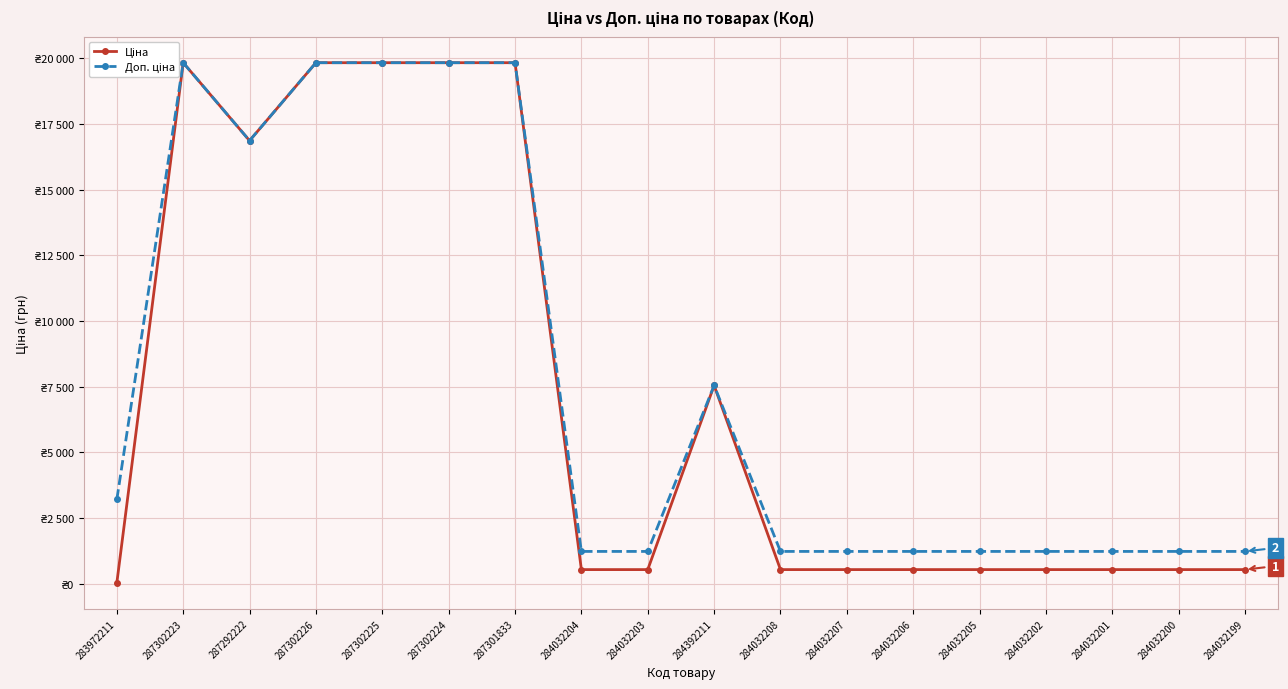

The Доп. ціна series shows 19831.1 at 287301833. True or false?

True